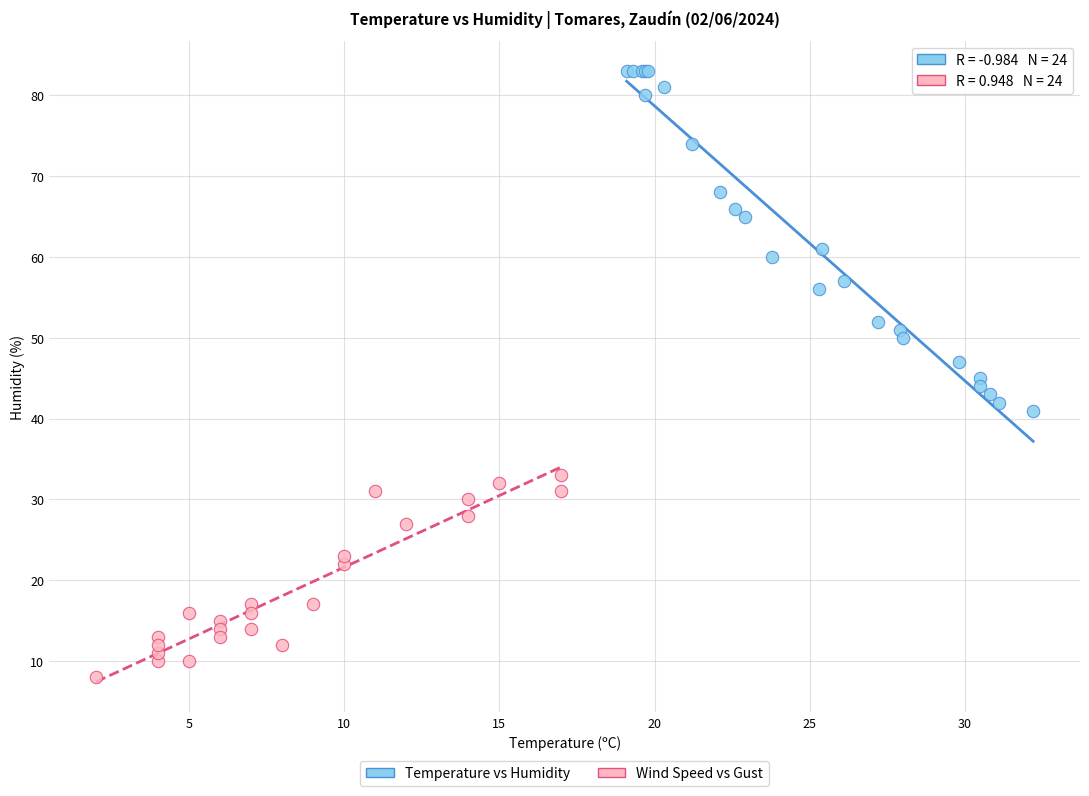

Which series has the widest spread of Y values?

Temperature vs Humidity